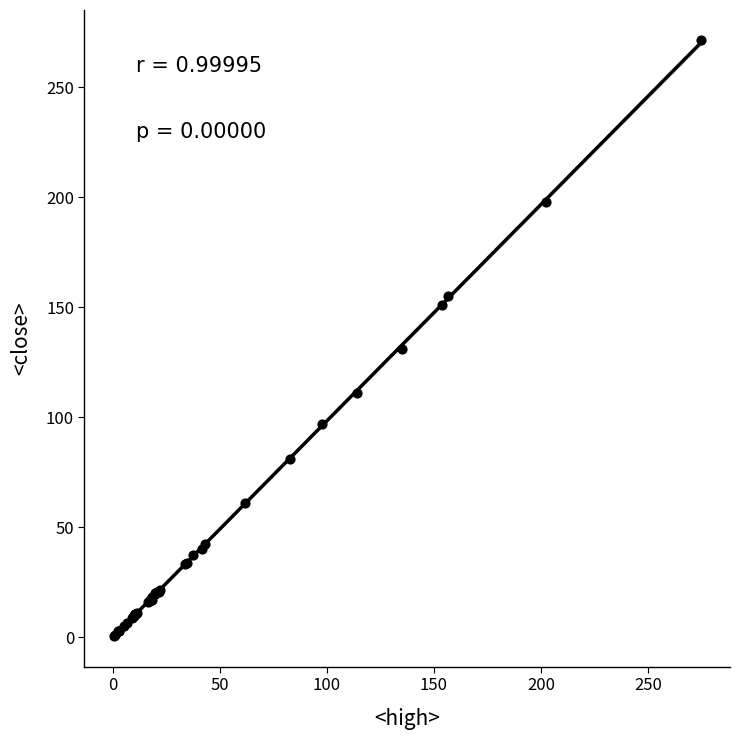

What Y value in the scatter plot is closest to 136?

131.1